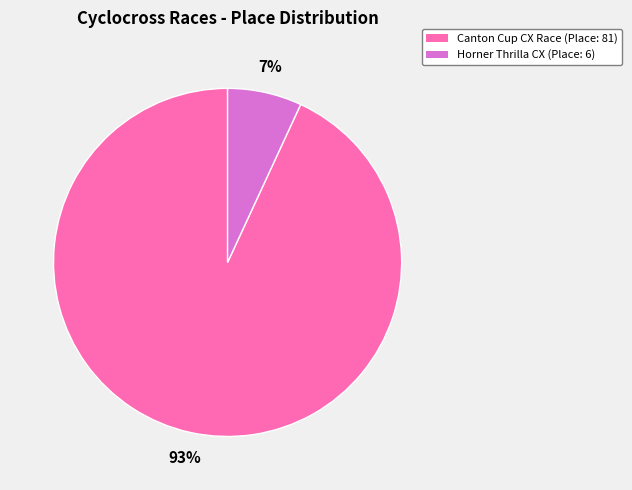

To the nearest percent, what is the difference between the largest and smallest slice percentages?

86%